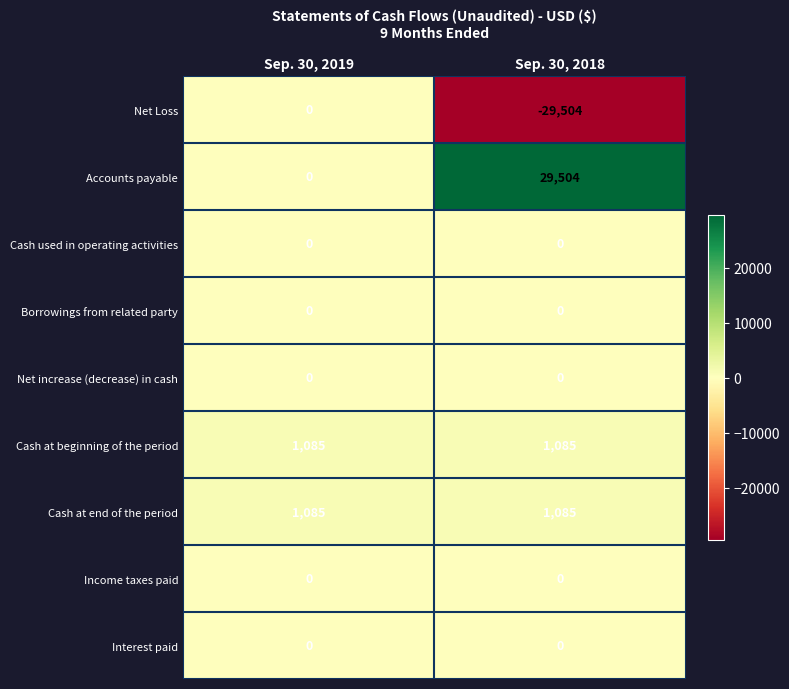

Rank the categories by Accounts payable value from lowest to highest.

Sep. 30, 2019, Sep. 30, 2018